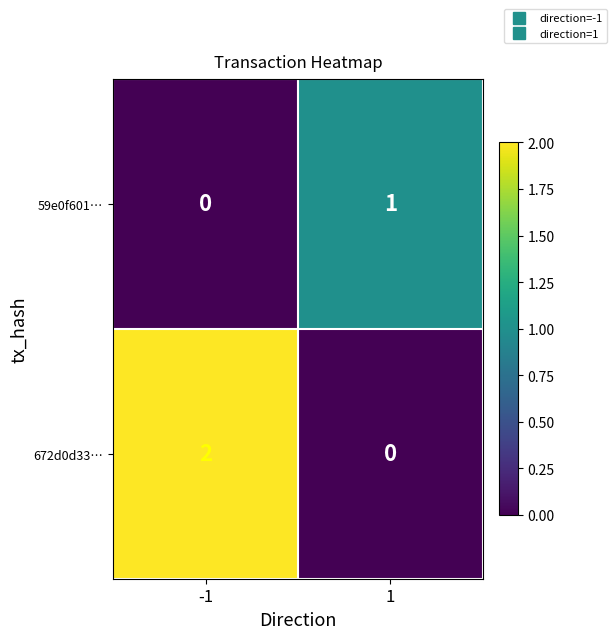

At which category is the sum across all series the highest?

-1